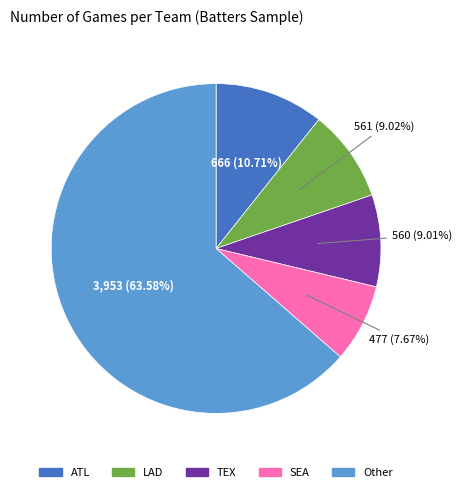

Is there any slice that represents more than half of the pie?

Yes